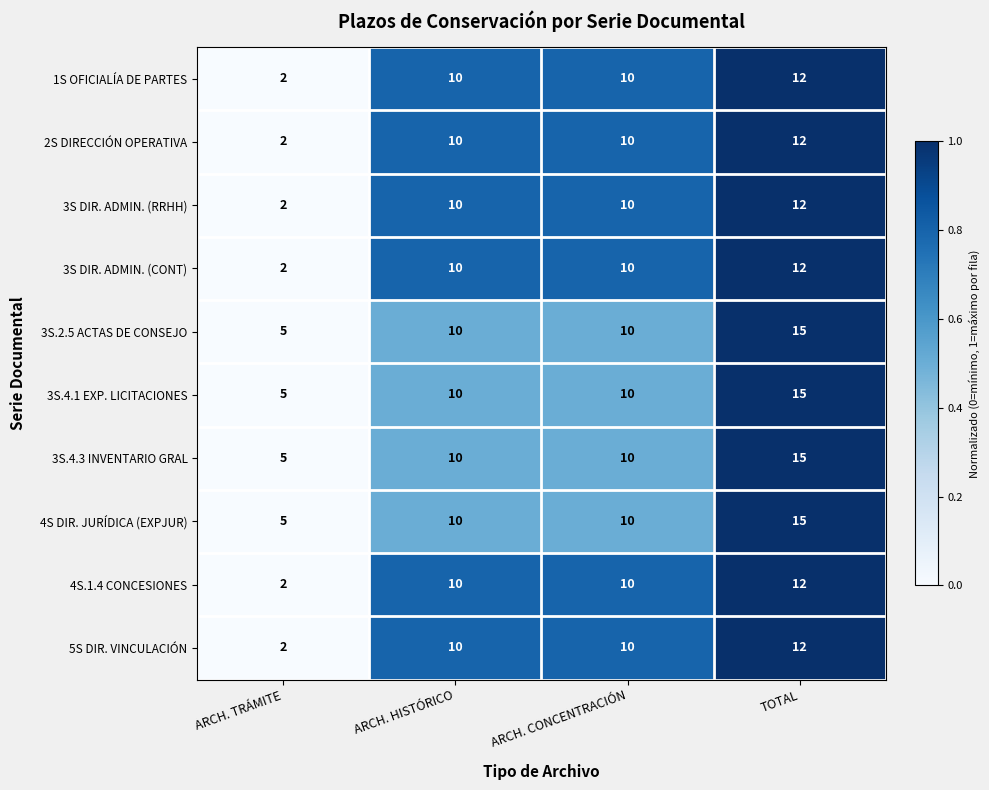

What is the sum of all 1S OFICIALÍA DE PARTES values?

34